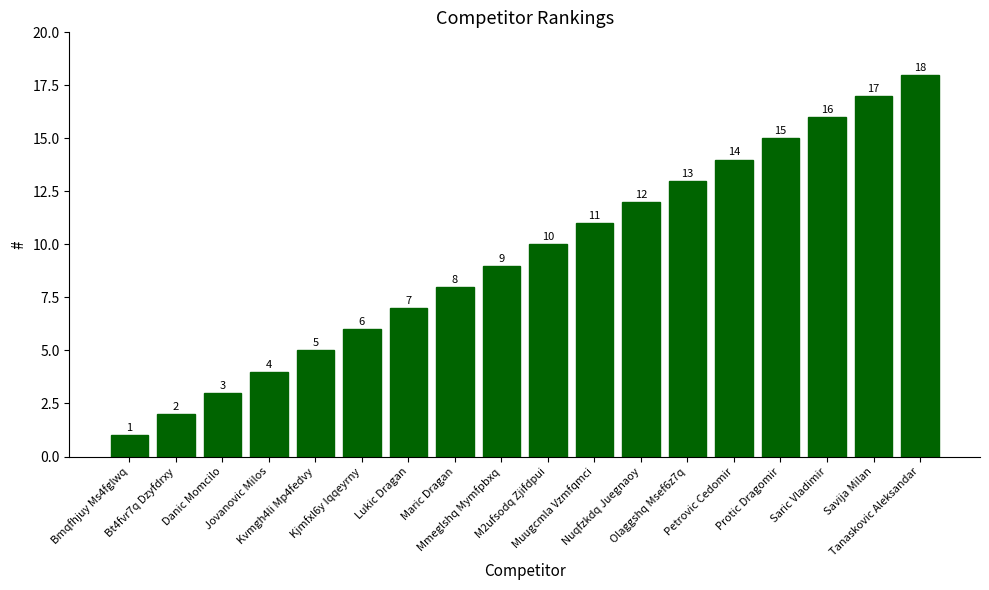

The value at Saric Vladimir is 16. True or false?

True